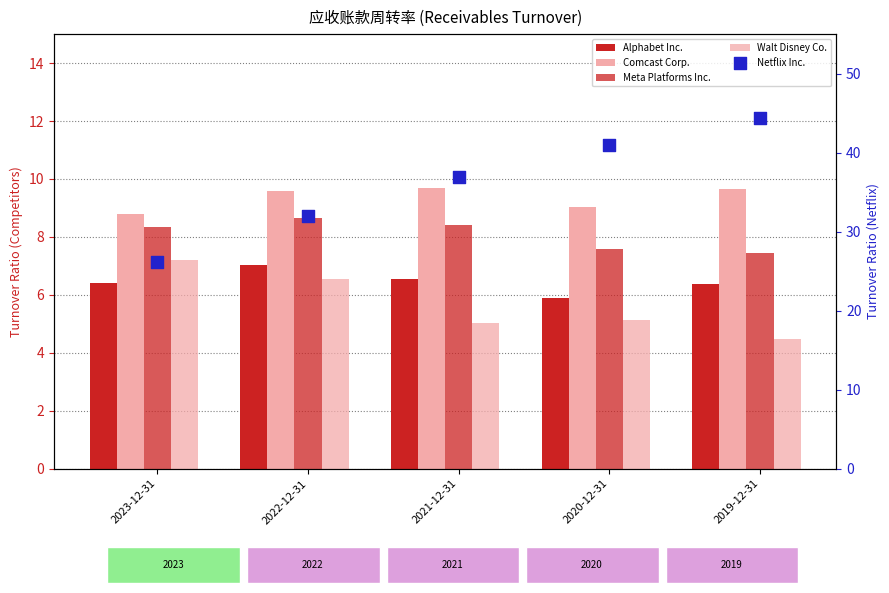

At which category is the sum across all series the highest?

2019-12-31